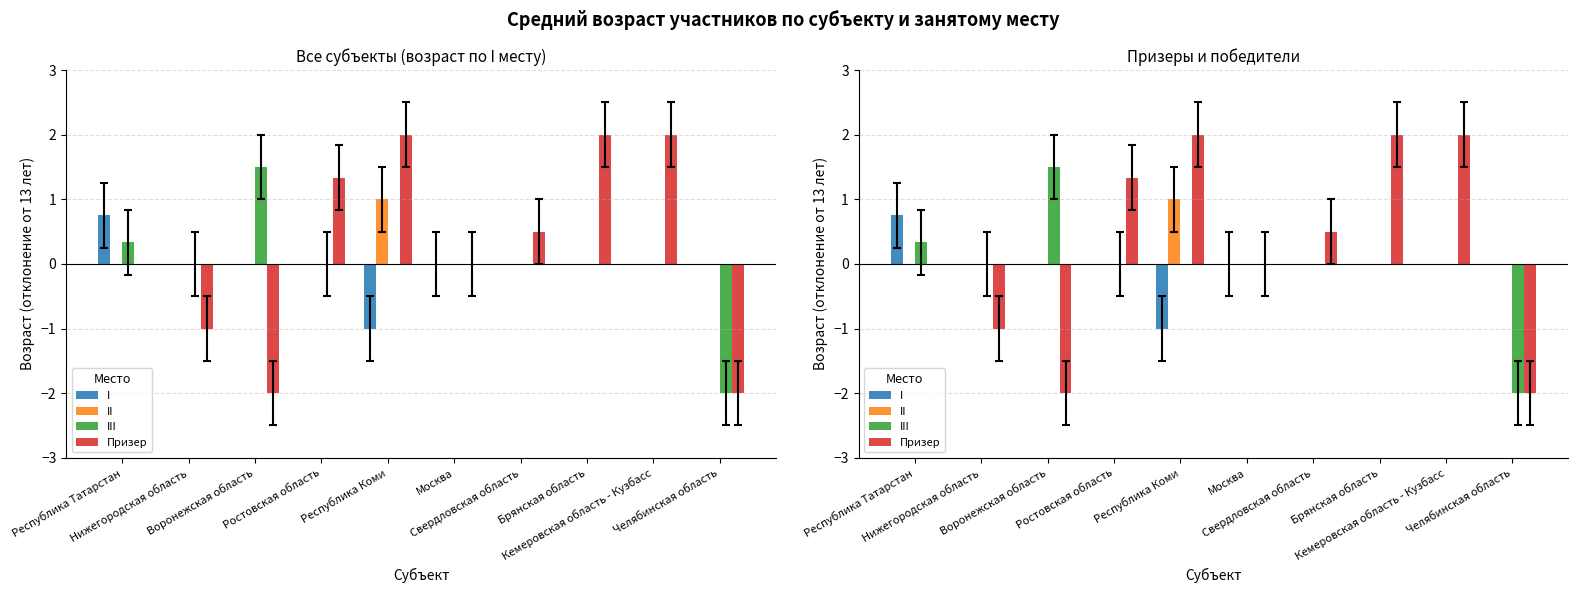

At which label does I reach its peak?

Республика Татарстан